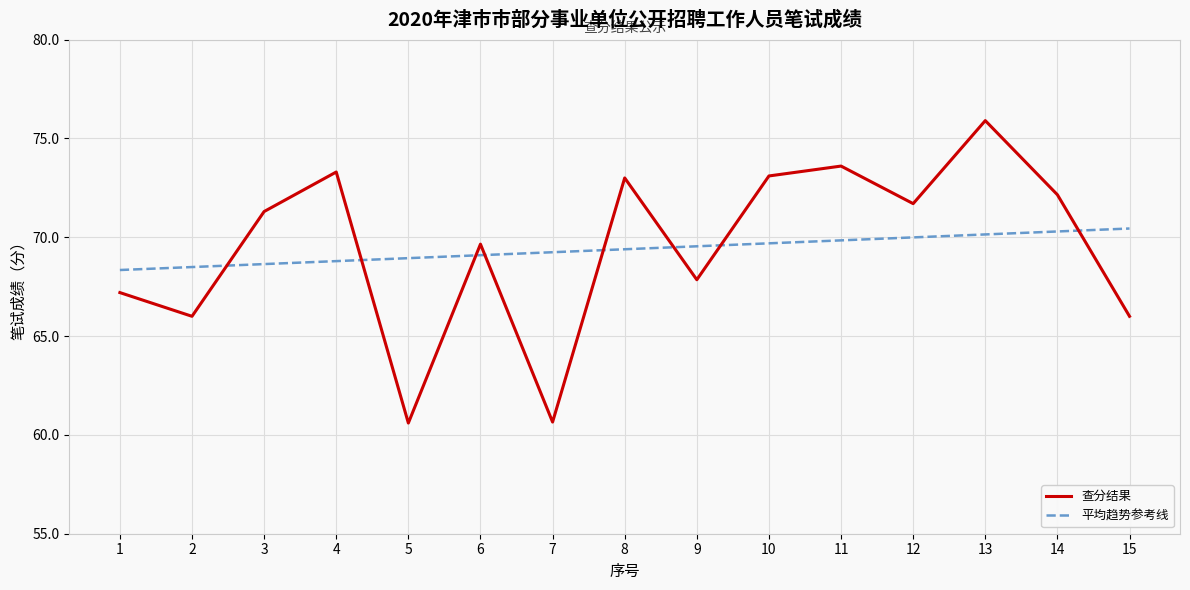

Between 3 and 10, which series saw the biggest shift?

查分结果